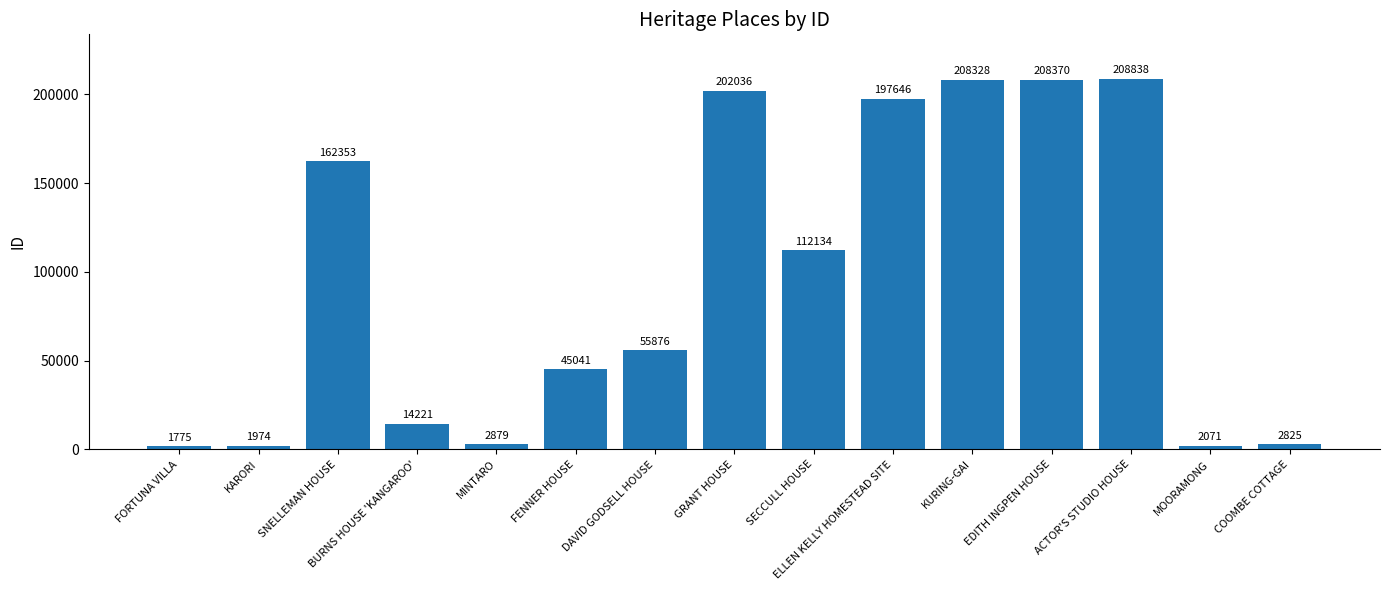

Reading left to right, transcribe all the data shown in this chart.

FORTUNA VILLA=1775	KARORI=1974	SNELLEMAN HOUSE=162353	BURNS HOUSE 'KANGAROO'=14221	MINTARO=2879	FENNER HOUSE=45041	DAVID GODSELL HOUSE=55876	GRANT HOUSE=202036	SECCULL HOUSE=112134	ELLEN KELLY HOMESTEAD SITE=197646	KURING-GAI=208328	EDITH INGPEN HOUSE=208370	ACTOR'S STUDIO HOUSE=208838	MOORAMONG=2071	COOMBE COTTAGE=2825